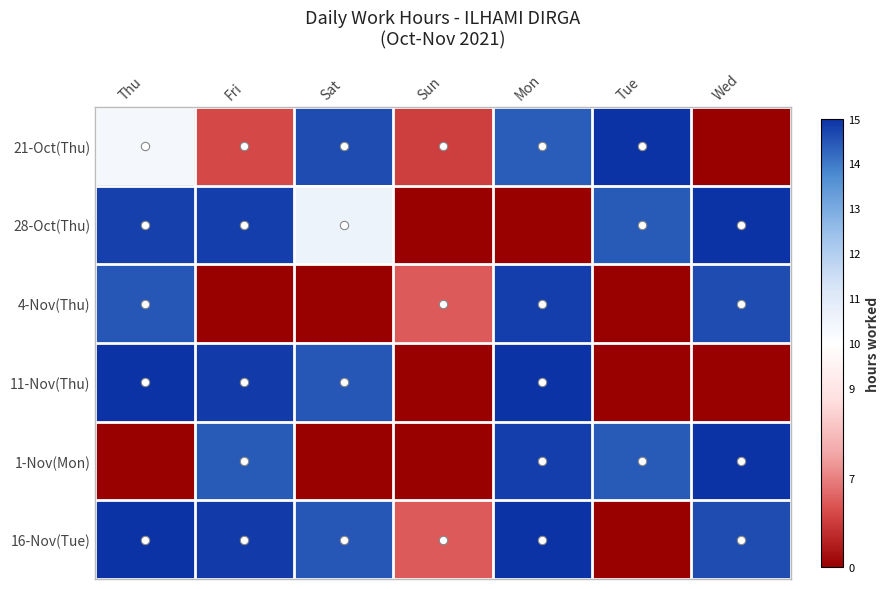

Between Thu and Tue, which series saw the biggest shift?

11-Nov(Thu)